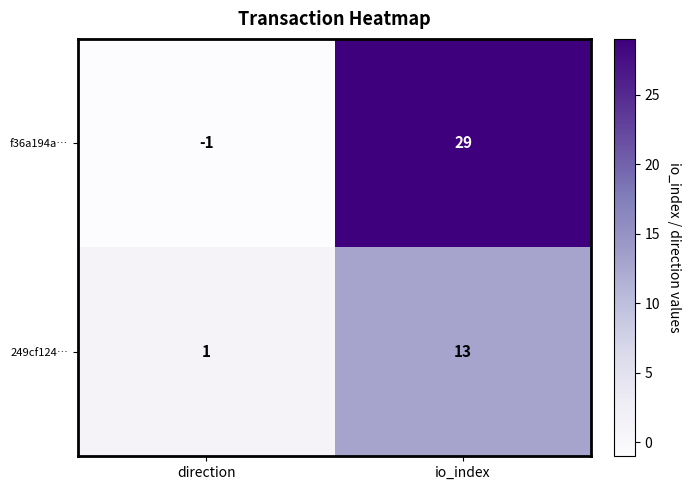

Rank the categories by f36a194a… value from highest to lowest.

io_index, direction